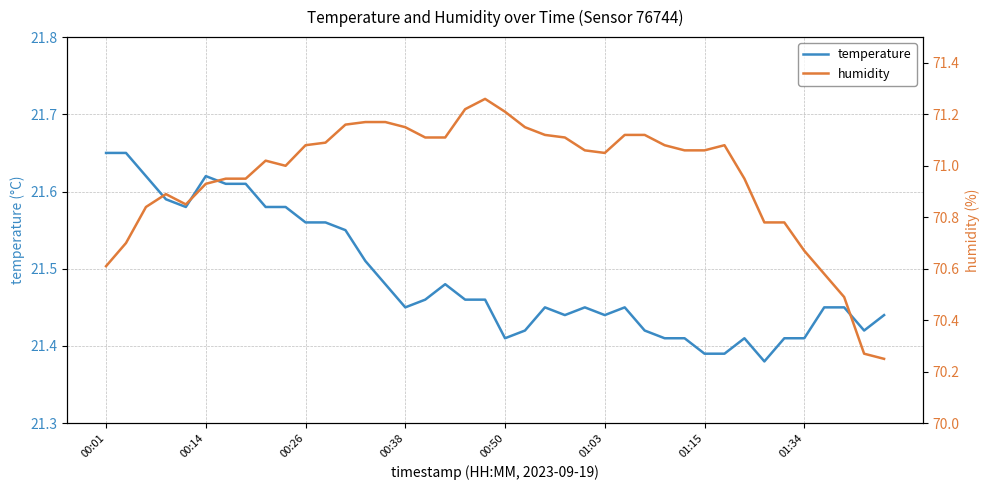

True or false: humidity and temperature intersect in this chart.

False